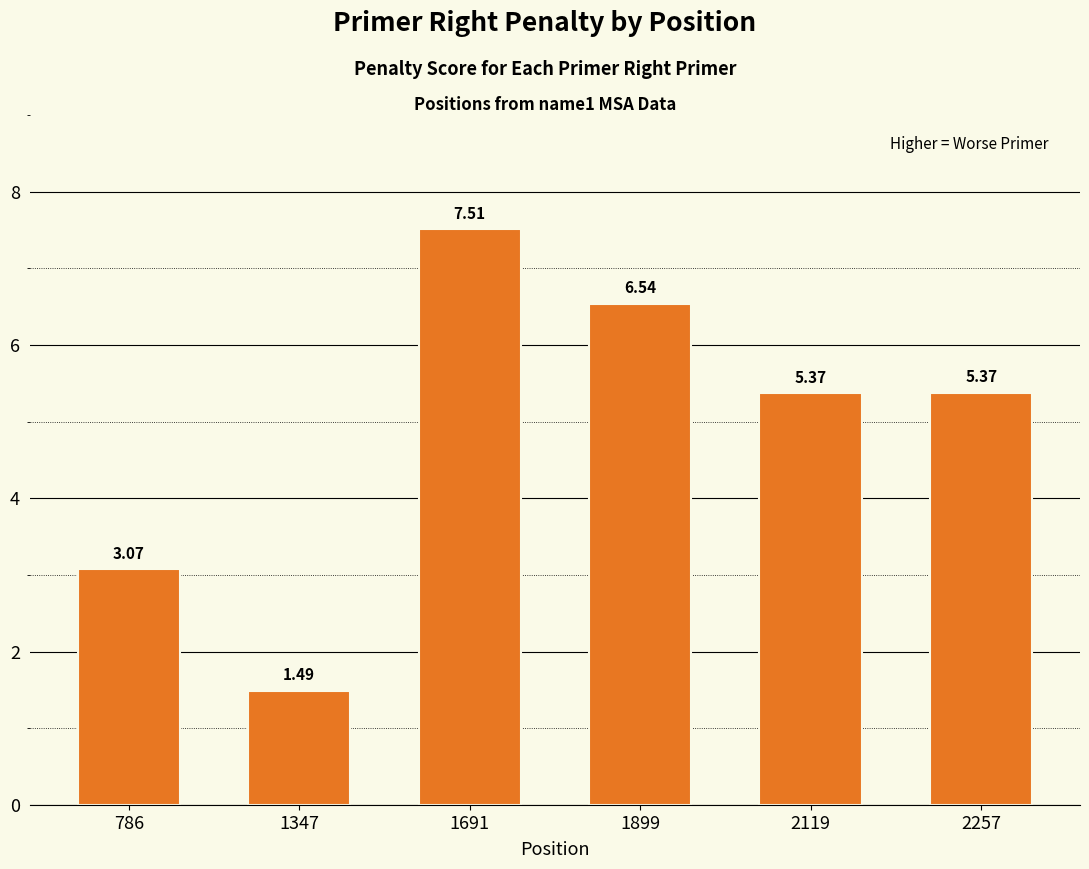

Approximately how many times larger is the value at 2257 compared to 1691?

0.7